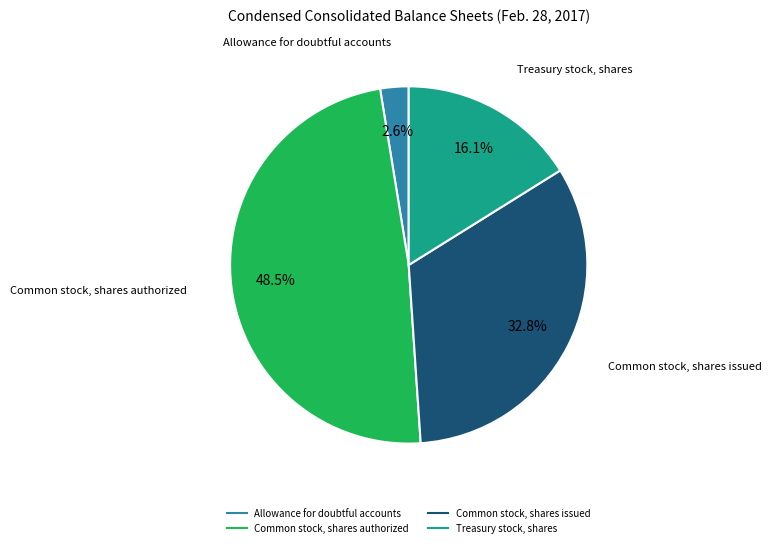

Do Allowance for doubtful accounts and Treasury stock, shares together represent more than half of the pie?

No